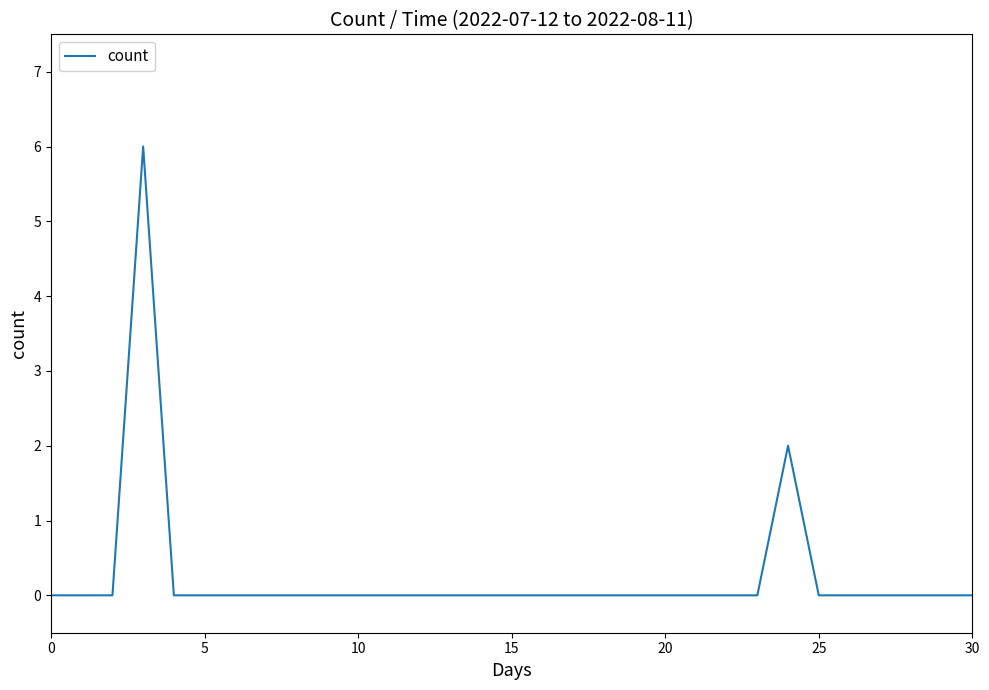

What is the maximum value shown in the chart?

6